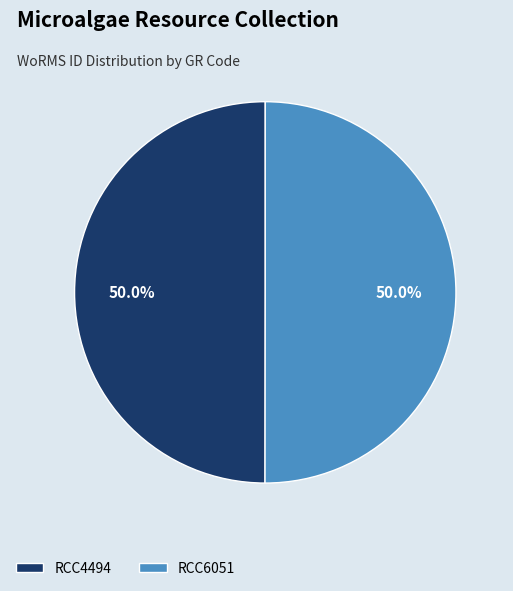

To the nearest percent, what portion does RCC6051 represent?

50%